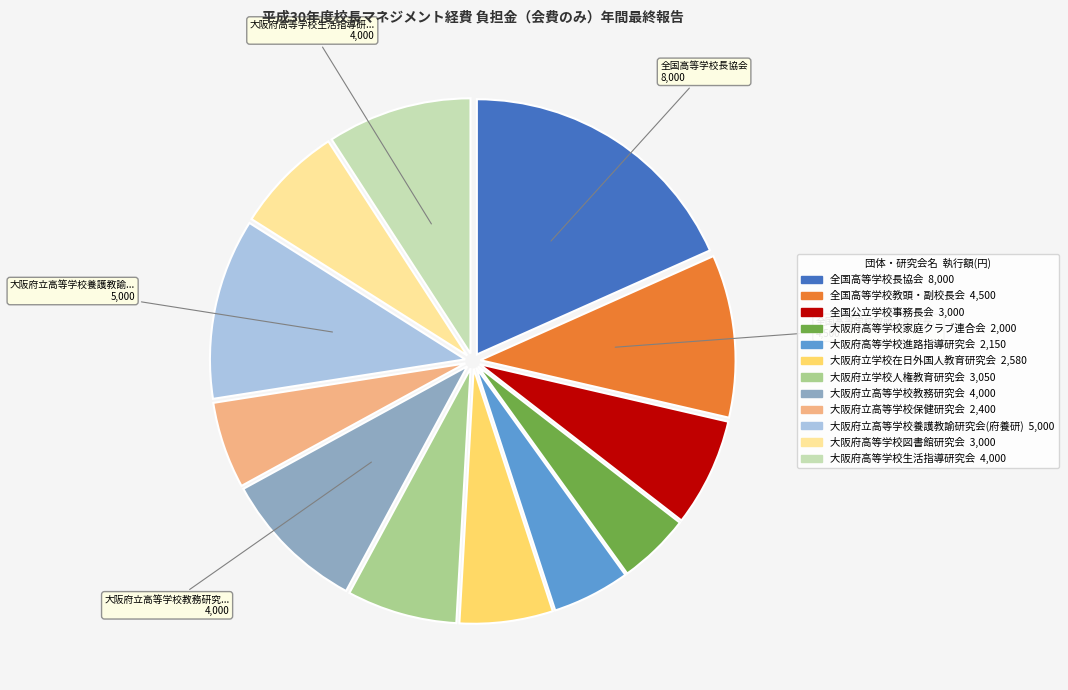

Is there any slice that represents more than half of the pie?

No